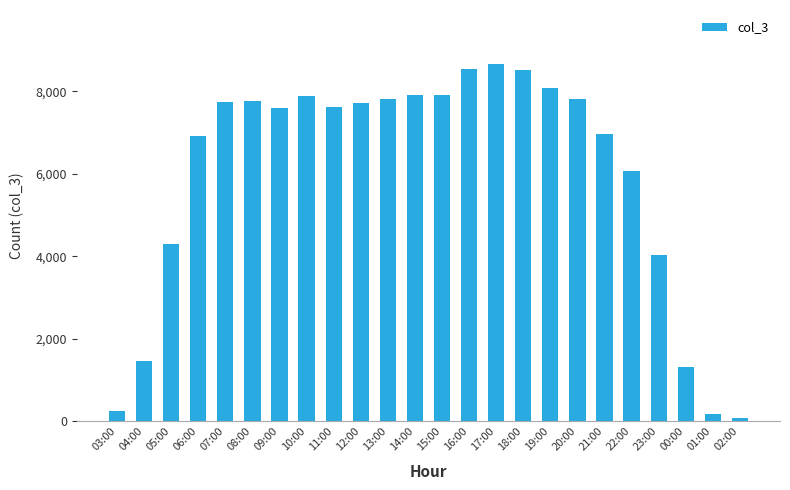

True or false: the data shows 8504 at 18:00.

True